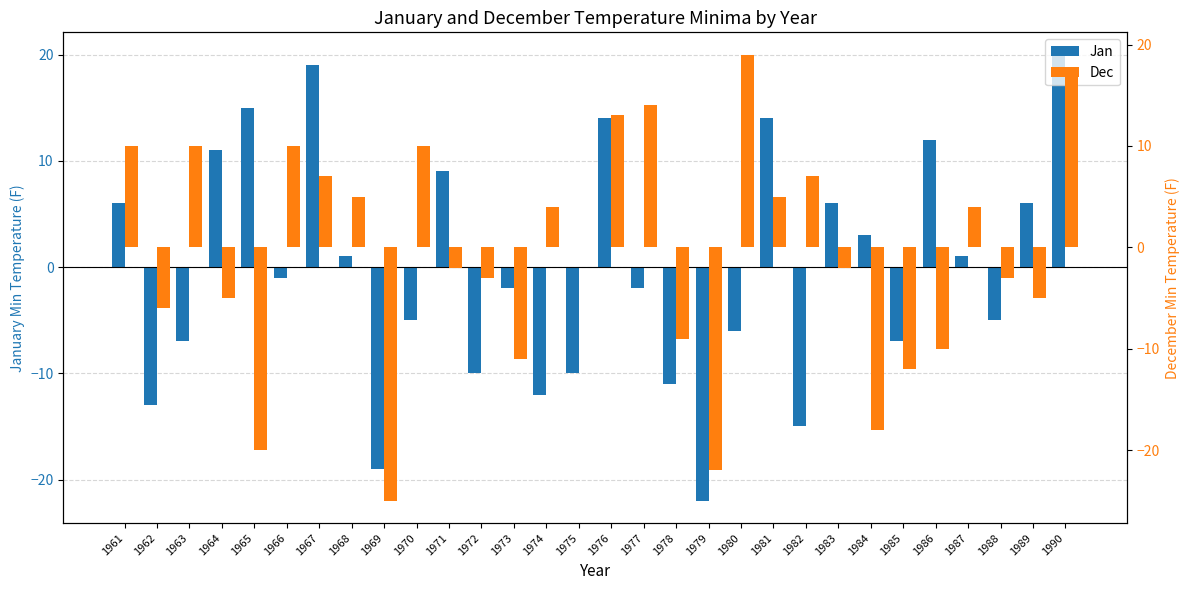

What is the difference between the highest and lowest values at 1967?

12